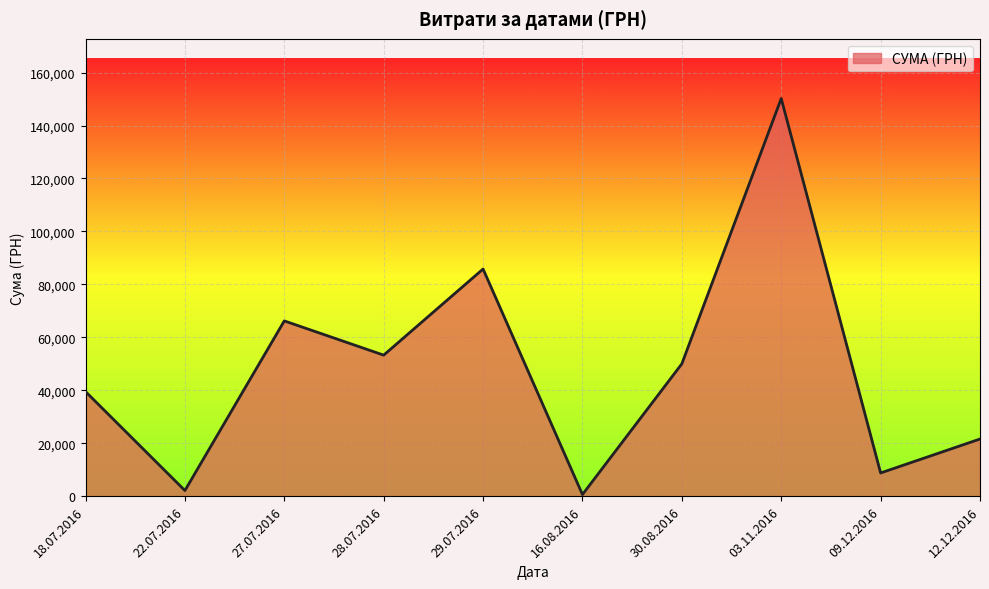

Read the value at 27.07.2016.

66203.0